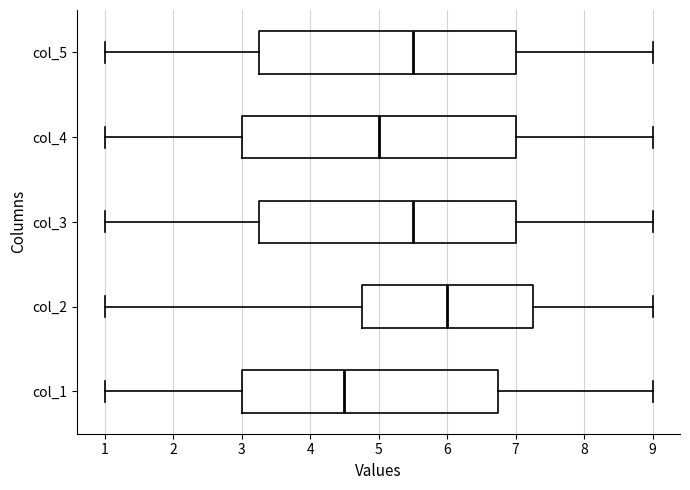

Reading bottom to top, transcribe this box plot: for each box, give where its median line is, the range the box spans, and where its two whiskers end, as read against the x-axis. The values are not printed on the chart, so give them approximately, as read against the axis.

col_1: median 4.5, box 3.0 to 6.8, whiskers 1.0 to 9.0
col_2: median 6.0, box 4.8 to 7.3, whiskers 1.0 to 9.0
col_3: median 5.5, box 3.3 to 7.0, whiskers 1.0 to 9.0
col_4: median 5.0, box 3.0 to 7.0, whiskers 1.0 to 9.0
col_5: median 5.5, box 3.3 to 7.0, whiskers 1.0 to 9.0